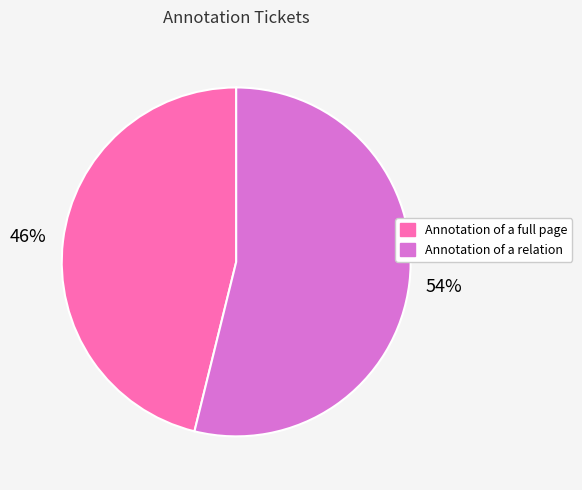

Rank the categories by value from highest to lowest.

Annotation of a relation, Annotation of a full page